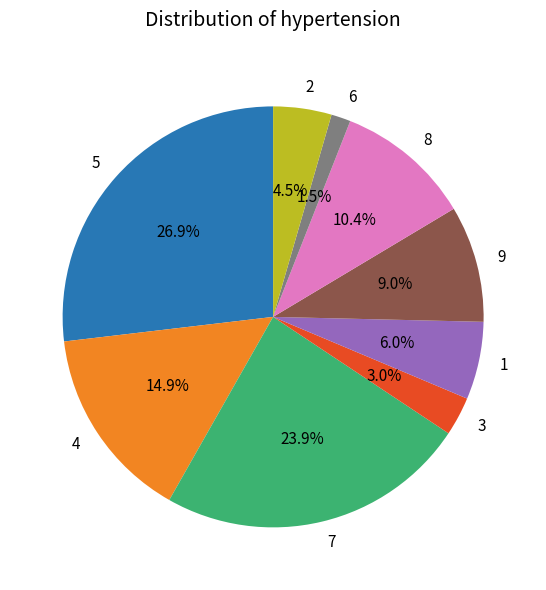

Count the number of slices in the pie.

9